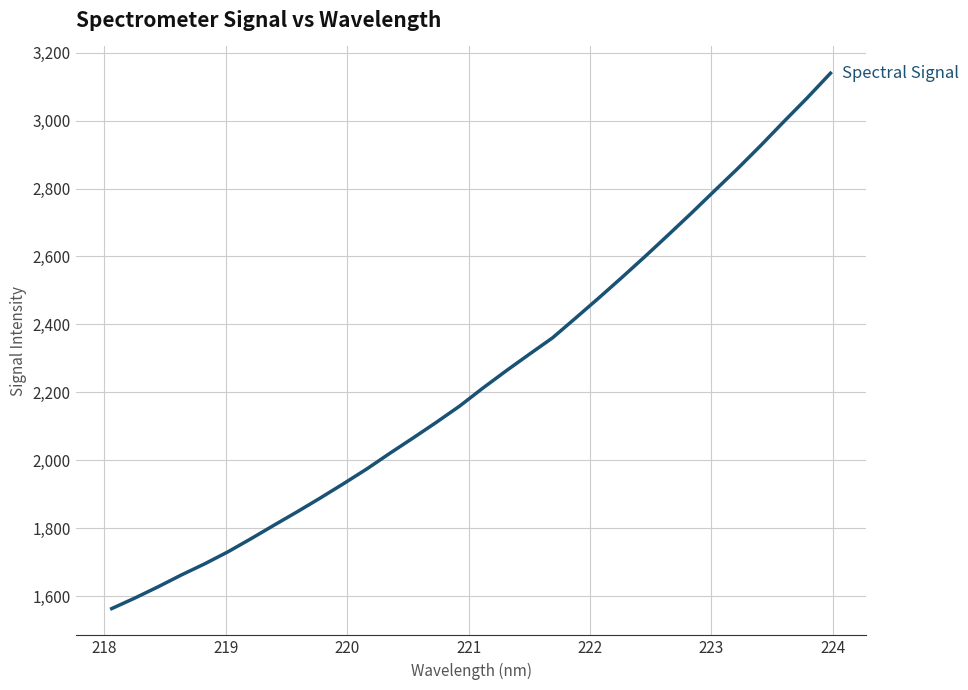

What is the greatest value displayed?

3139.4